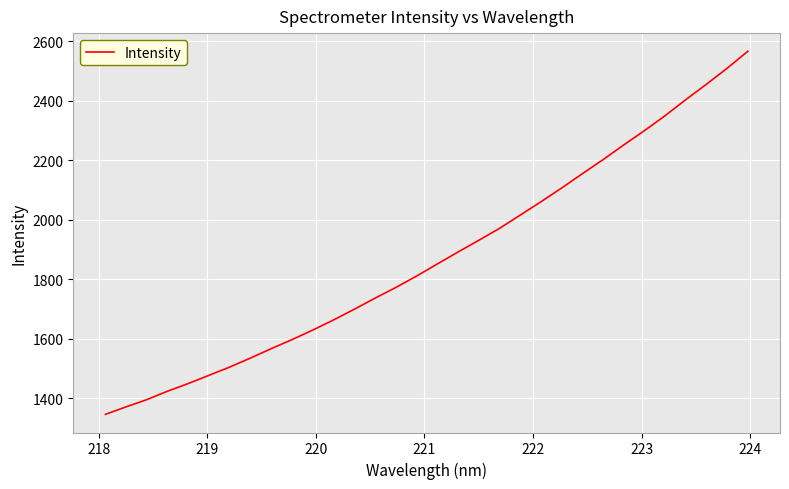

True or false: there are more than 1 points higher than both neighbors.

False